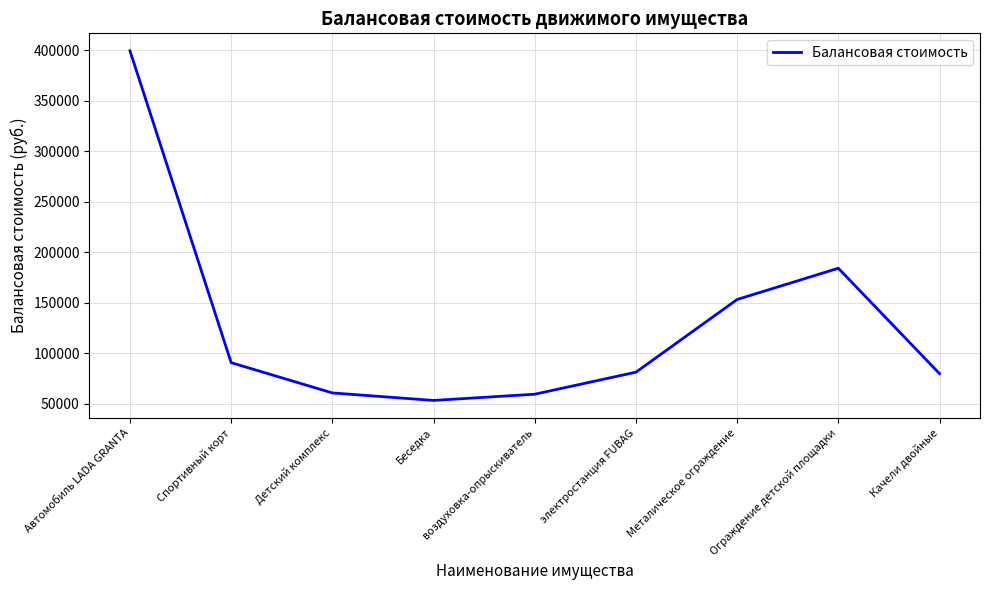

Approximately how many times larger is the value at Автомобиль LADA GRANTA compared to Спортивный корт?

4.4